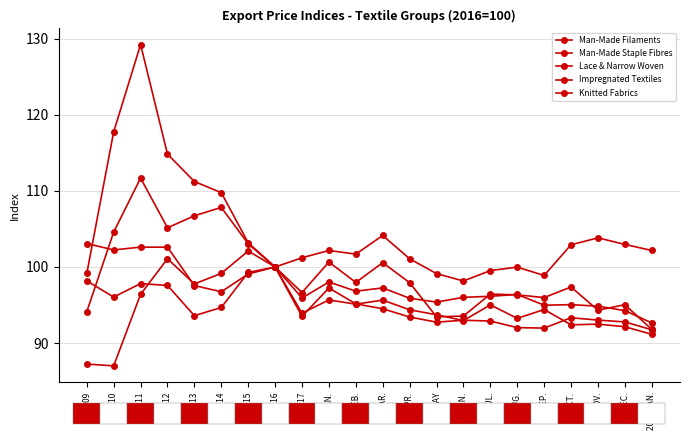

Is this an area chart (filled region under the line)?

No